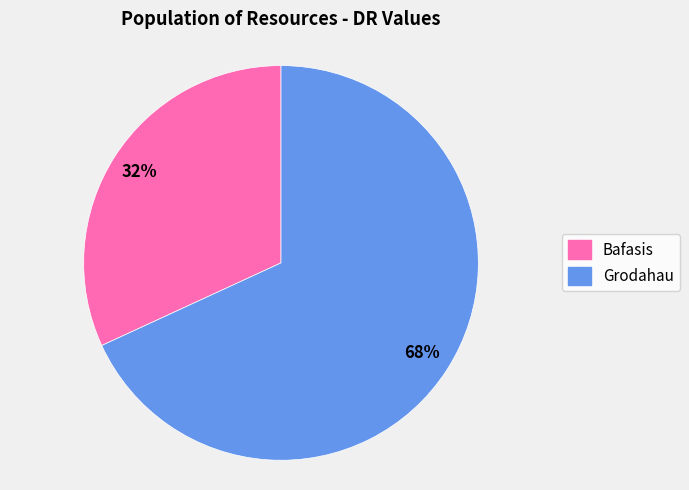

Which category has the biggest portion of the pie?

Grodahau